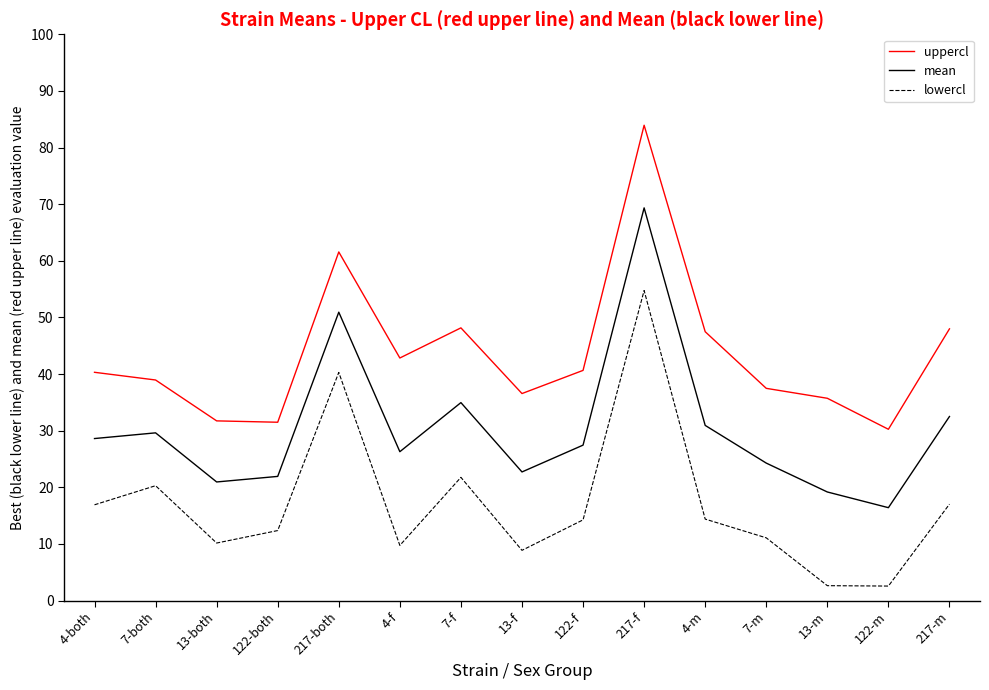

What is the sum of the mean values at 4-m and 7-f?

65.9